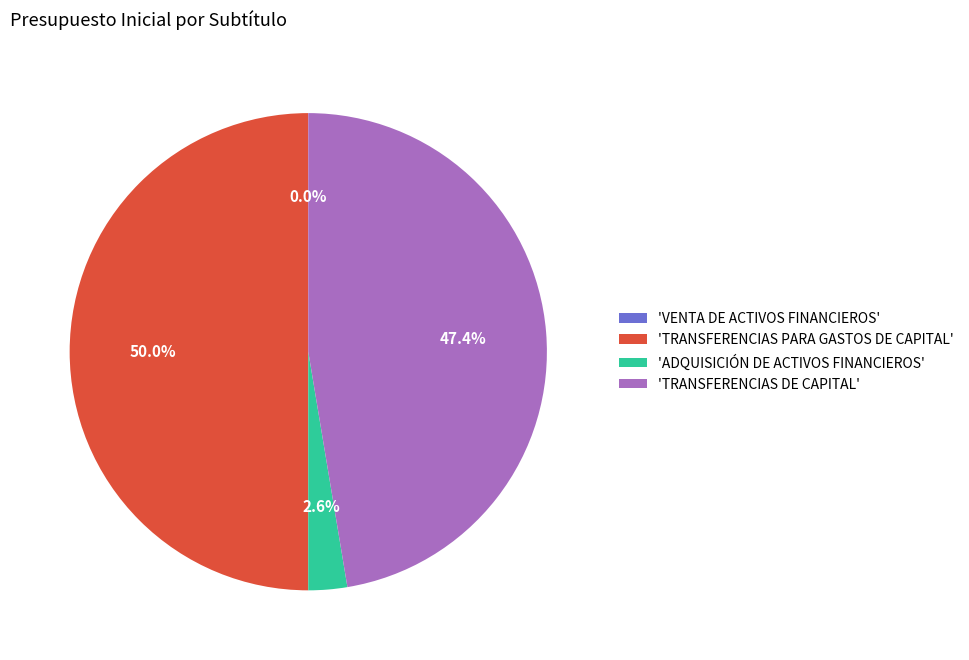

Is VENTA DE ACTIVOS FINANCIEROS the majority of the pie?

No